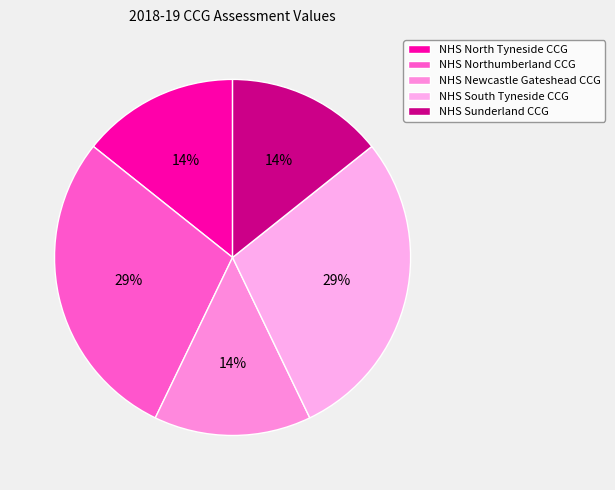

Is there a majority slice in this chart?

No